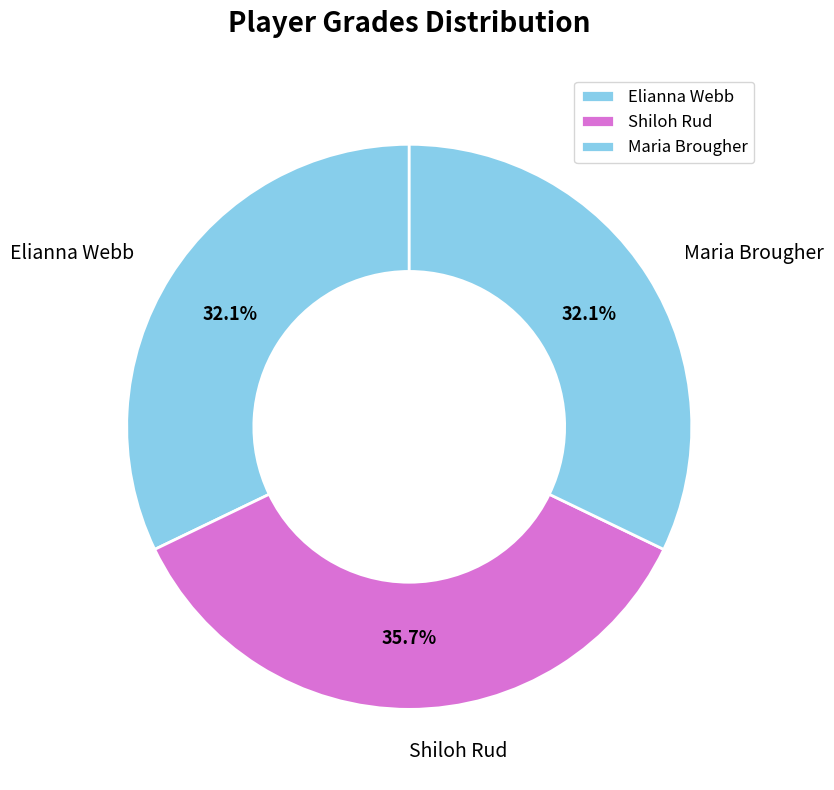

To the nearest percent, what is the difference between the Maria Brougher and Shiloh Rud slice percentages?

4%